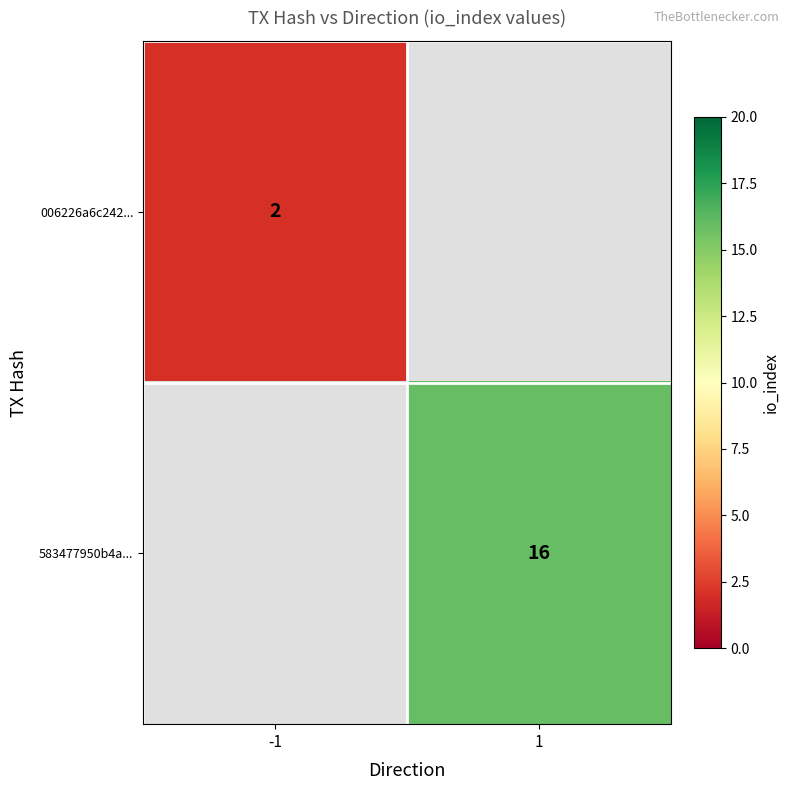

The value of 006226a6c242... at -1 is 2. True or false?

True